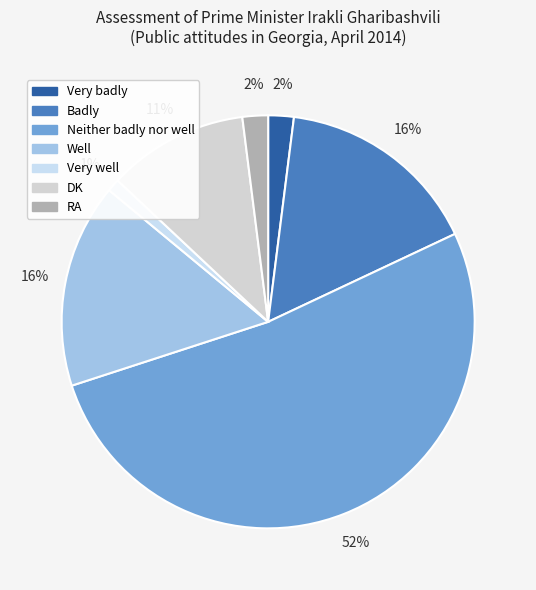

What percentage is the DK slice, to the nearest percent?

11%